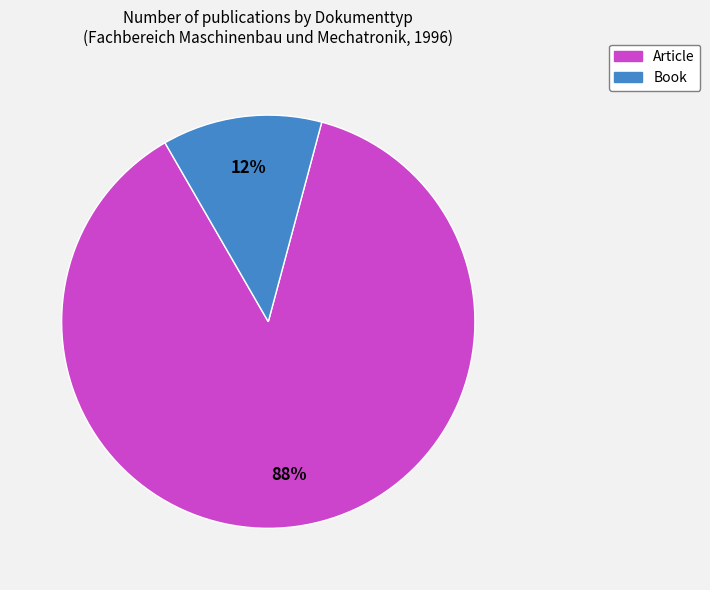

How many segments does this pie chart have?

2